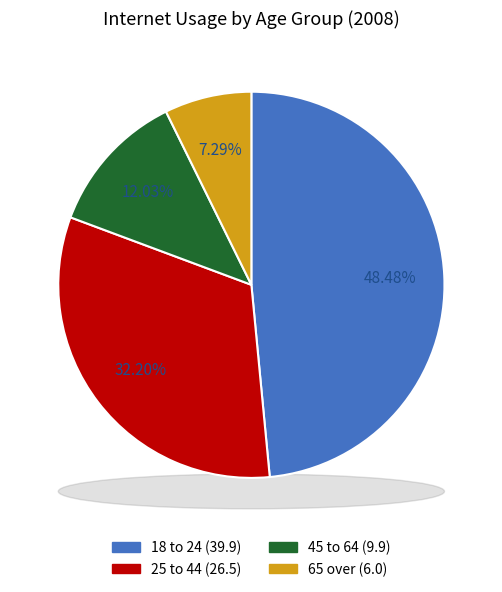

Which slice is the largest?

18 to 24